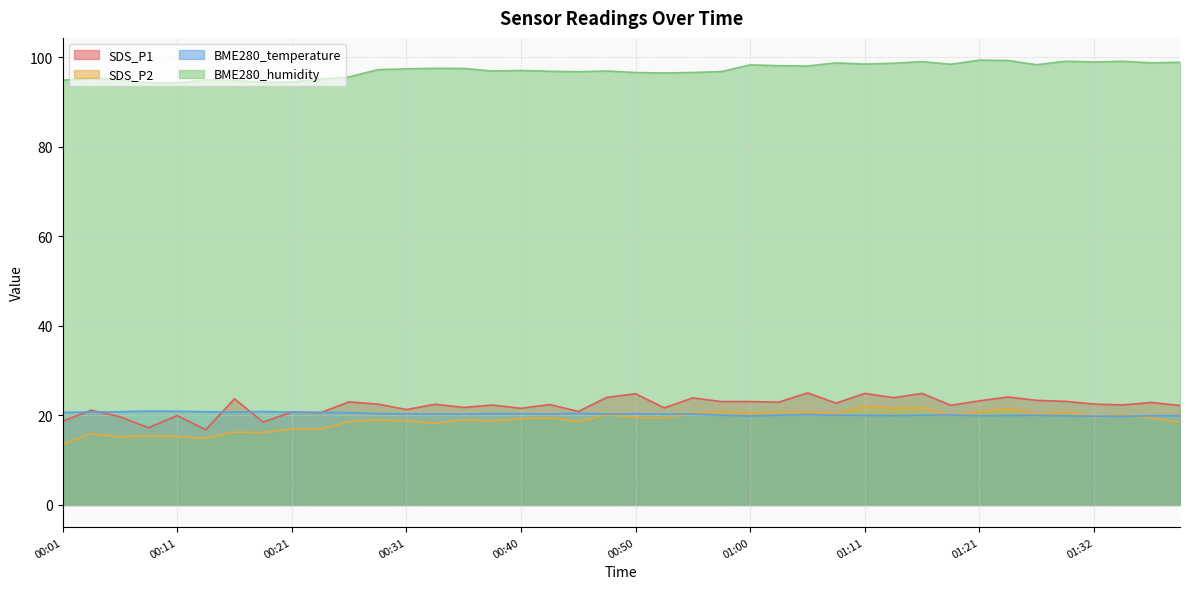

How many interior local valleys does the SDS_P2 series have?

13